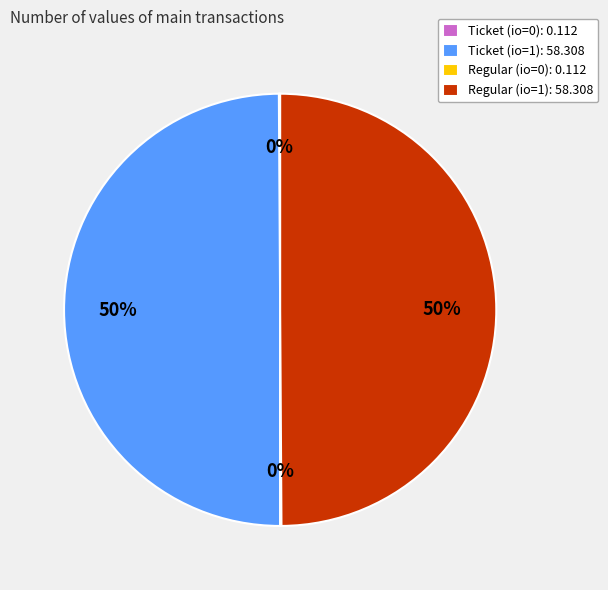

What percentage is the Ticket (io=1): 58.308 slice, to the nearest percent?

50%